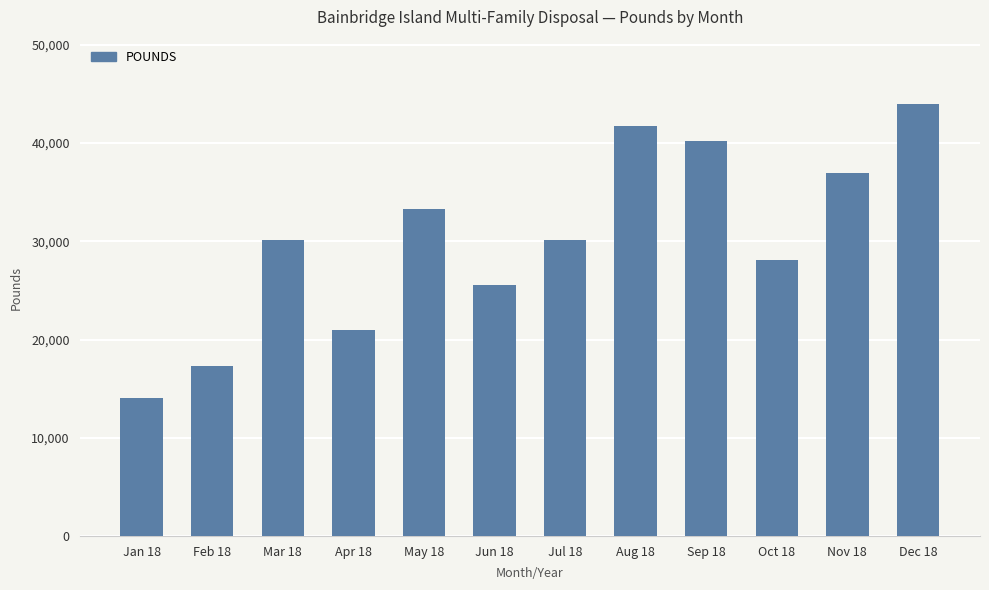

Does the chart contain any negative values?

No